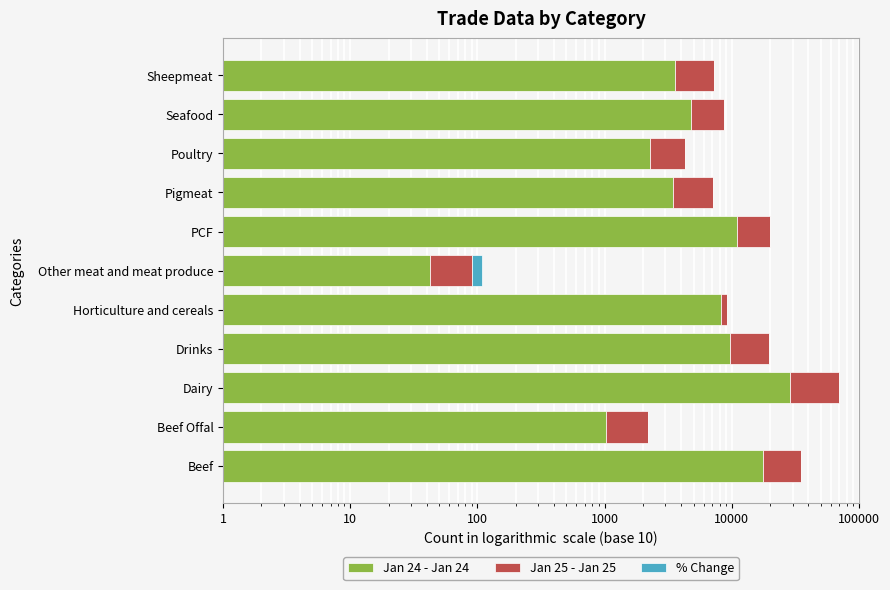

What is the average value of the Jan 24 - Jan 24 series?

8200.7